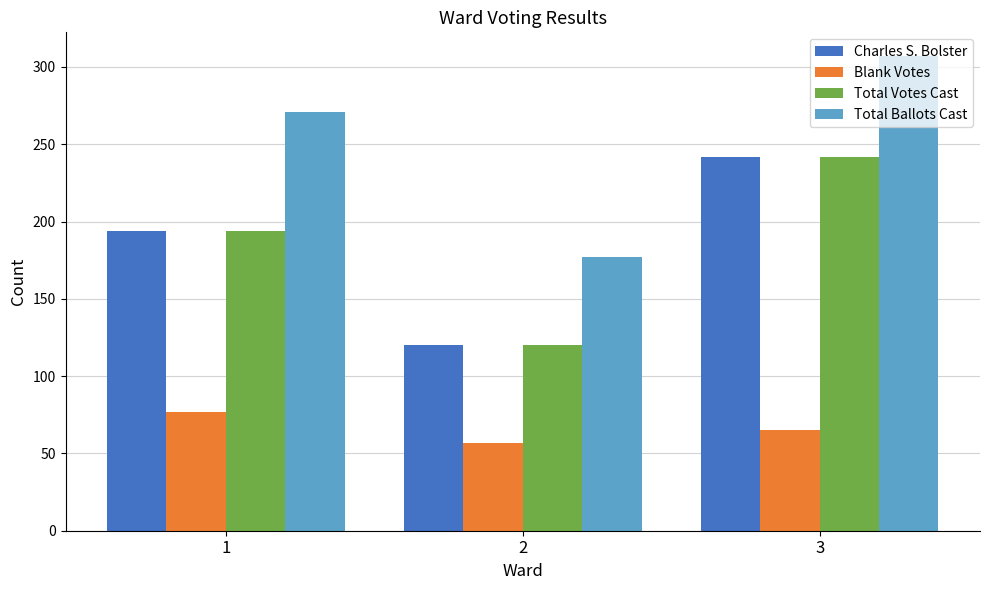

Is it true that Blank Votes equals 57 at 2?

True